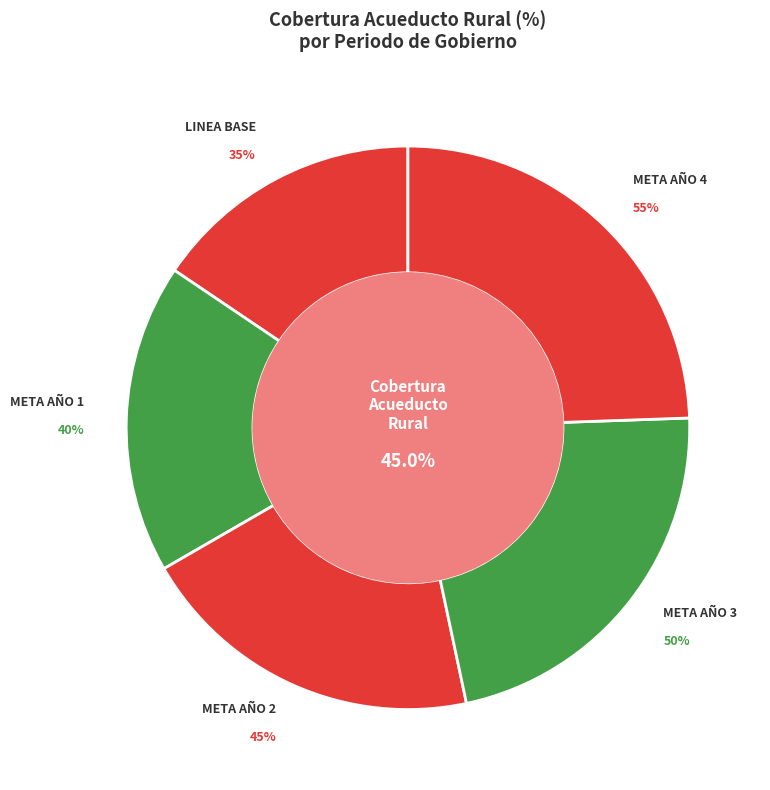

How many slices are in this pie chart?

5